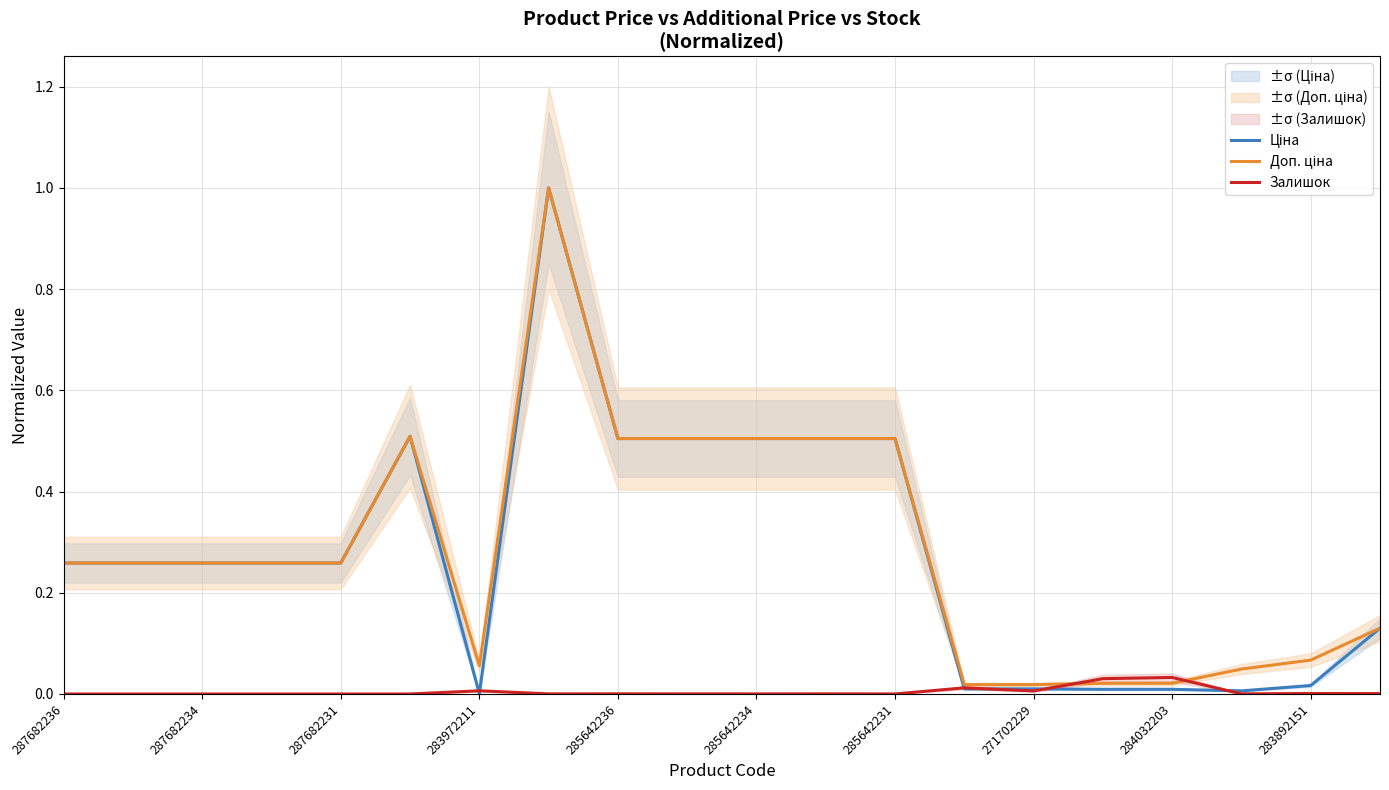

True or false: Ціна has more than 1 interior local peaks.

True